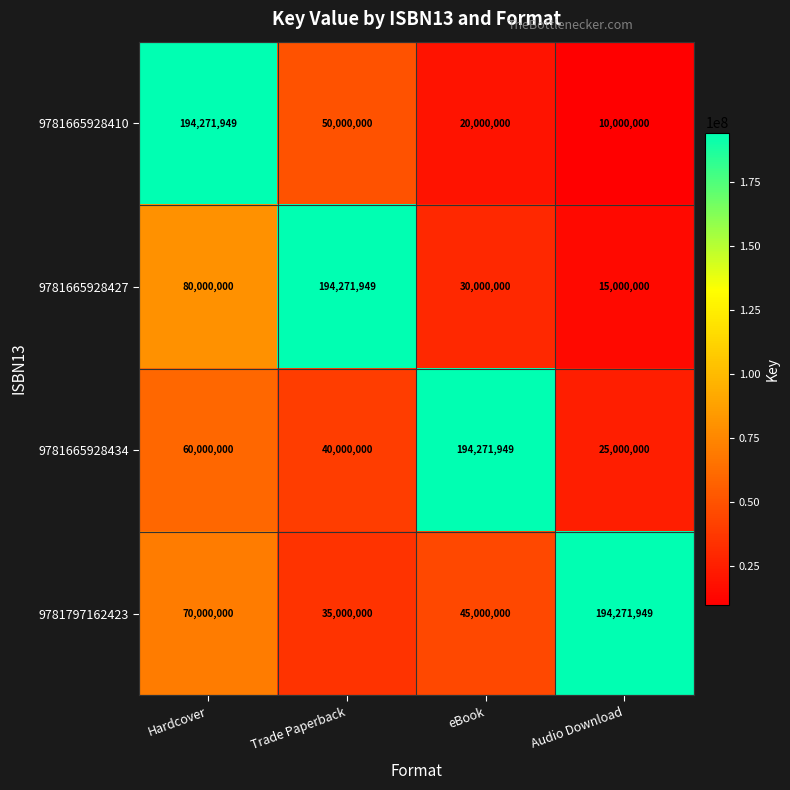

Between Hardcover and Audio Download, which series saw the biggest shift?

9781665928410